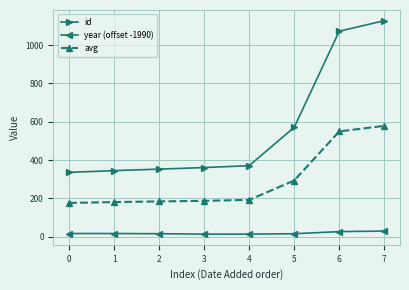

How many values in the id series are below 371?

4